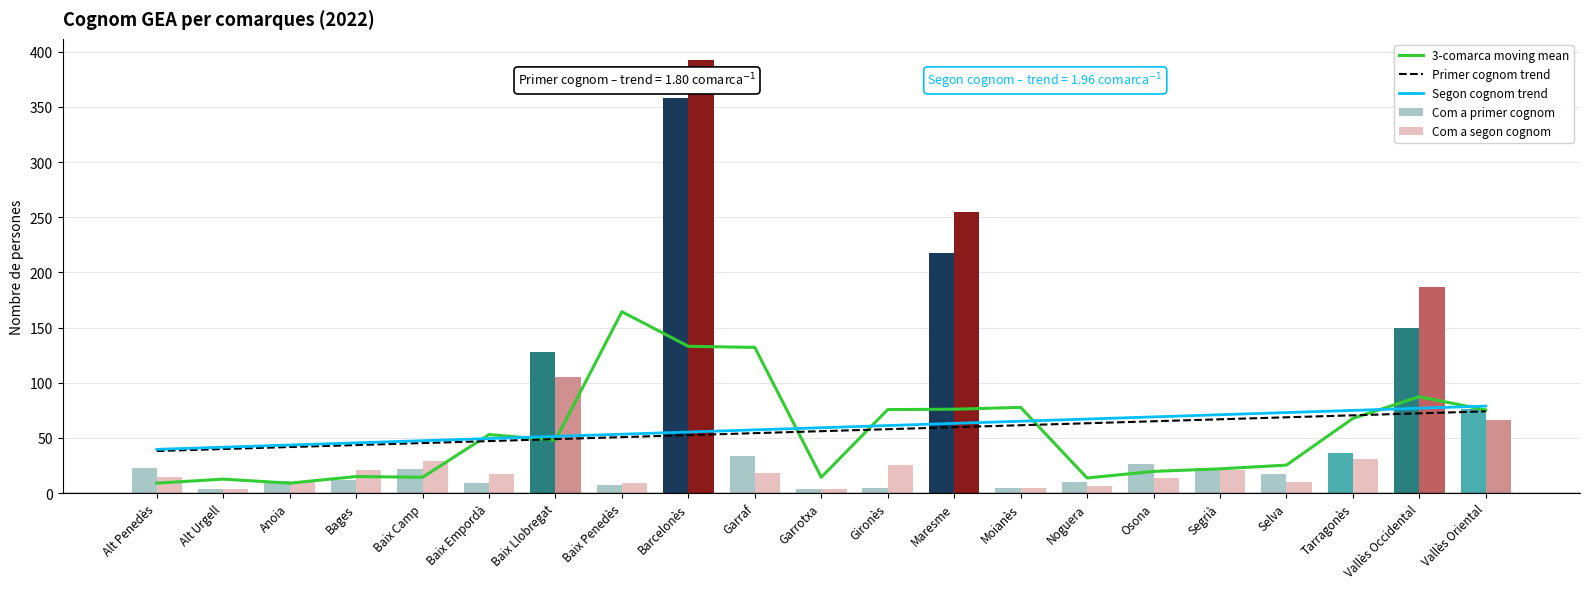

What is the label of the 2nd bar from the right?

Vallès Occidental